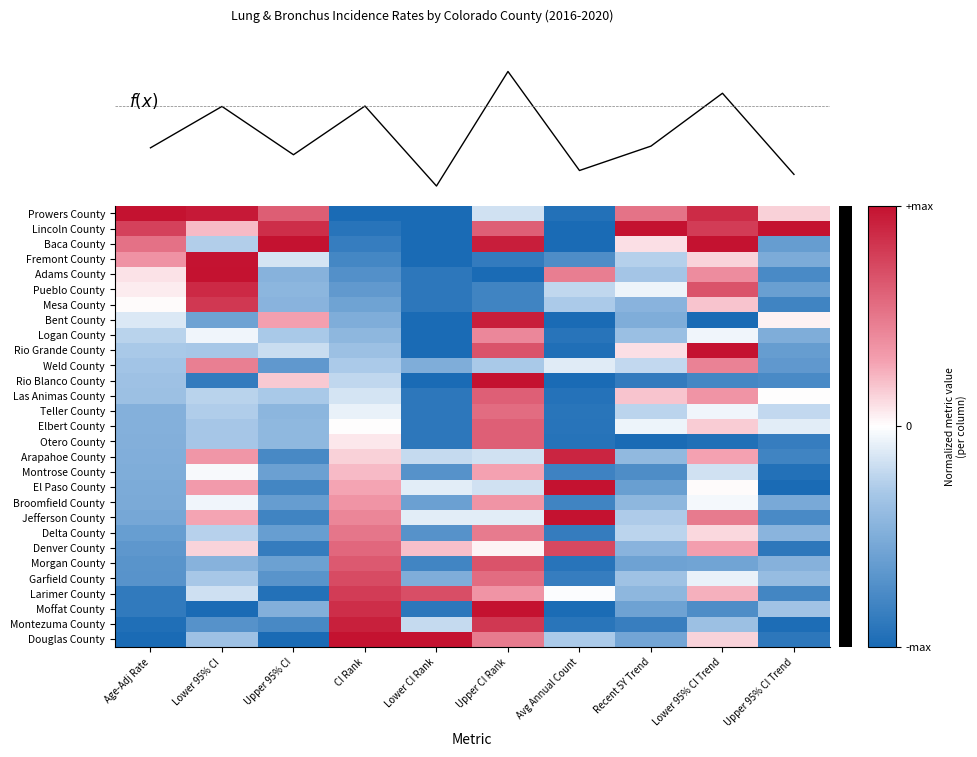

At how many categories does at least one series exceed 0?

10